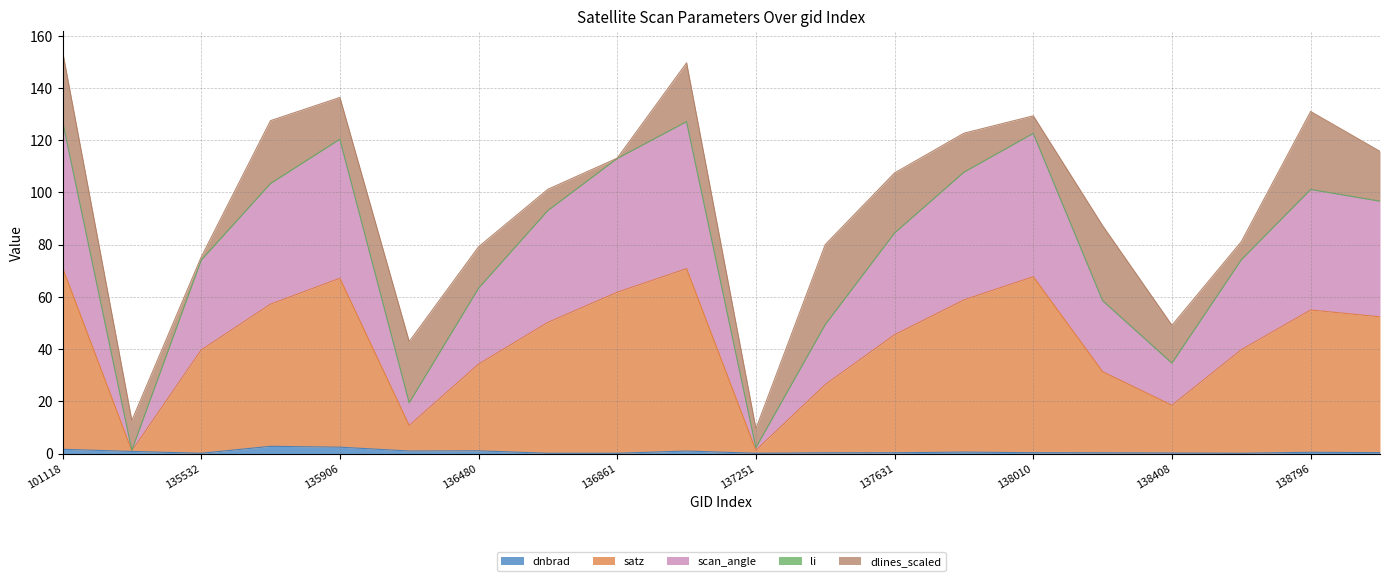

Does the chart have visible grid lines?

Yes